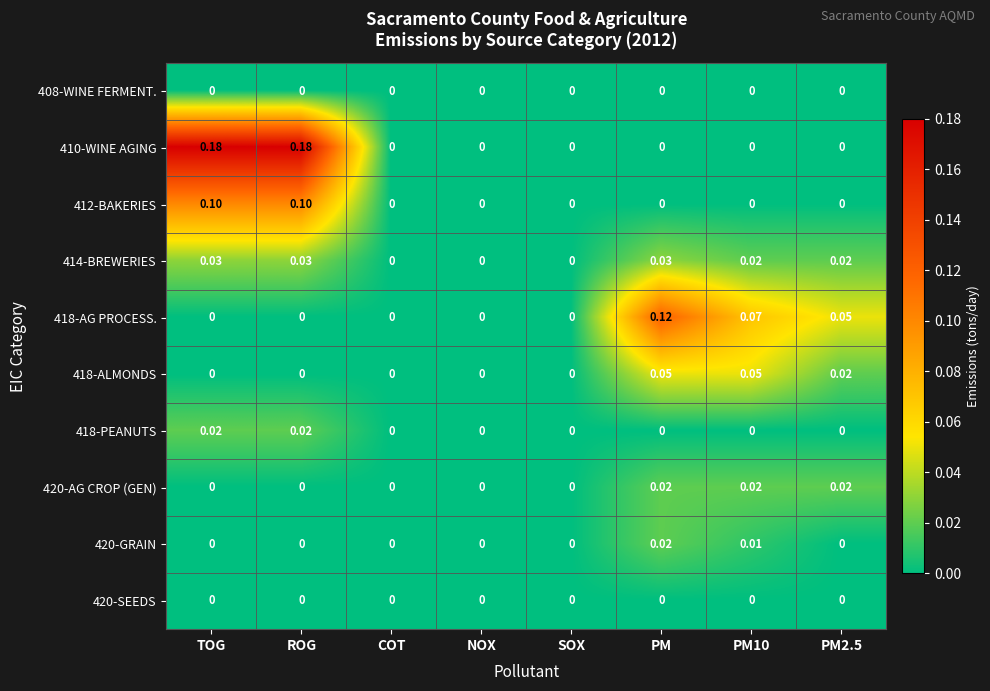

How many values in the 414-BREWERIES series exceed 0?

5